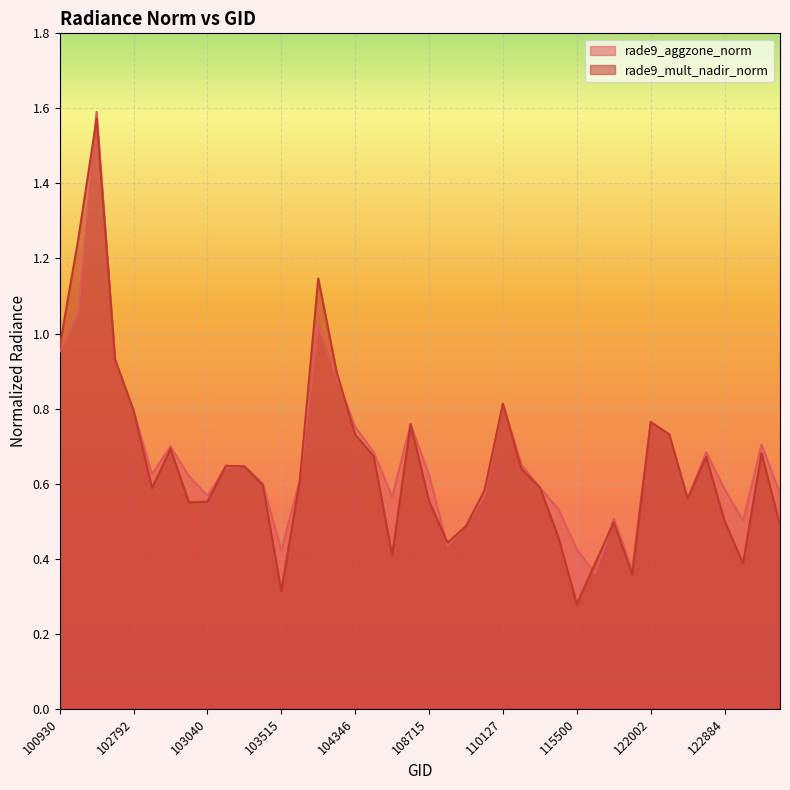

The rade9_aggzone_norm series shows 0.6 at 103761. True or false?

True